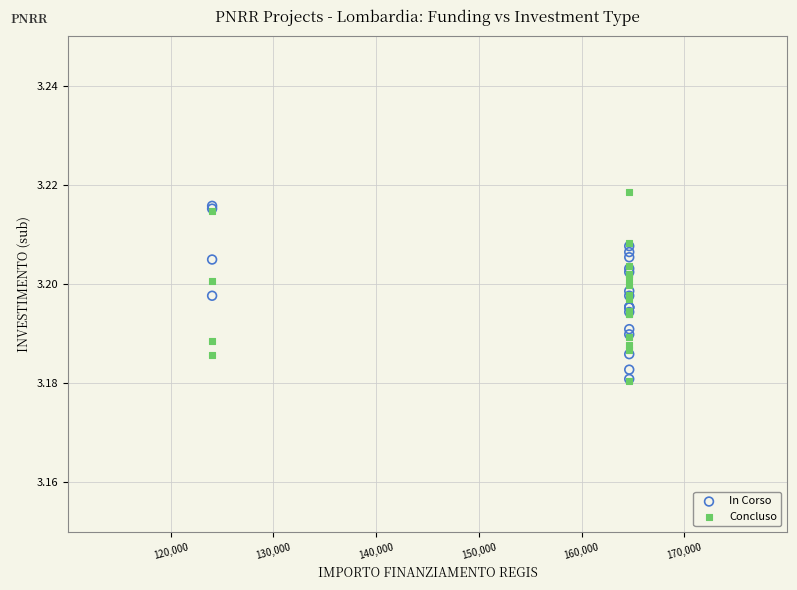

Which series has the widest spread of Y values?

Concluso